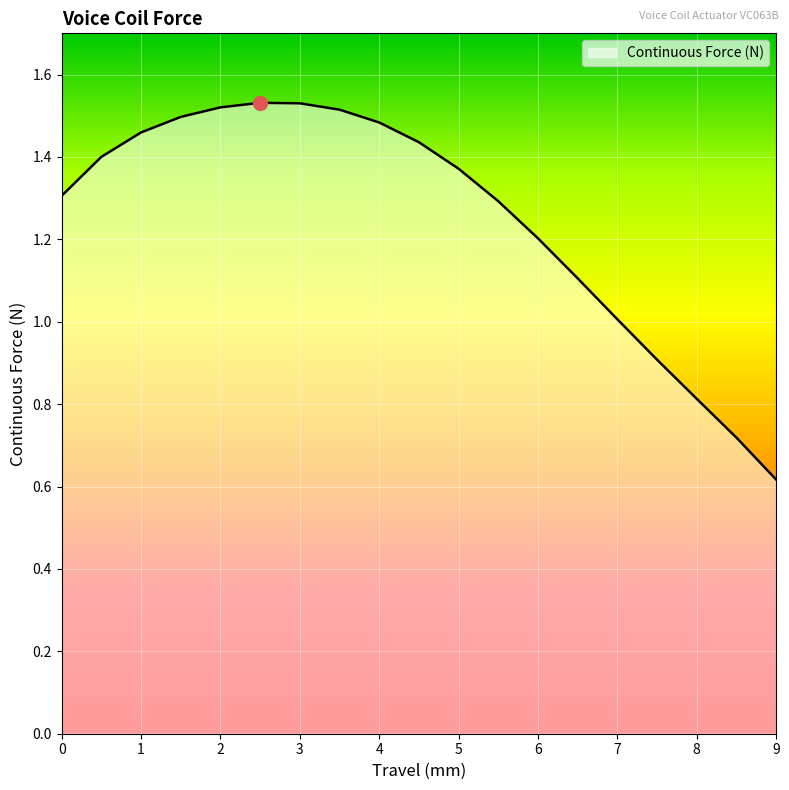

How many distinct data groups are displayed?

1